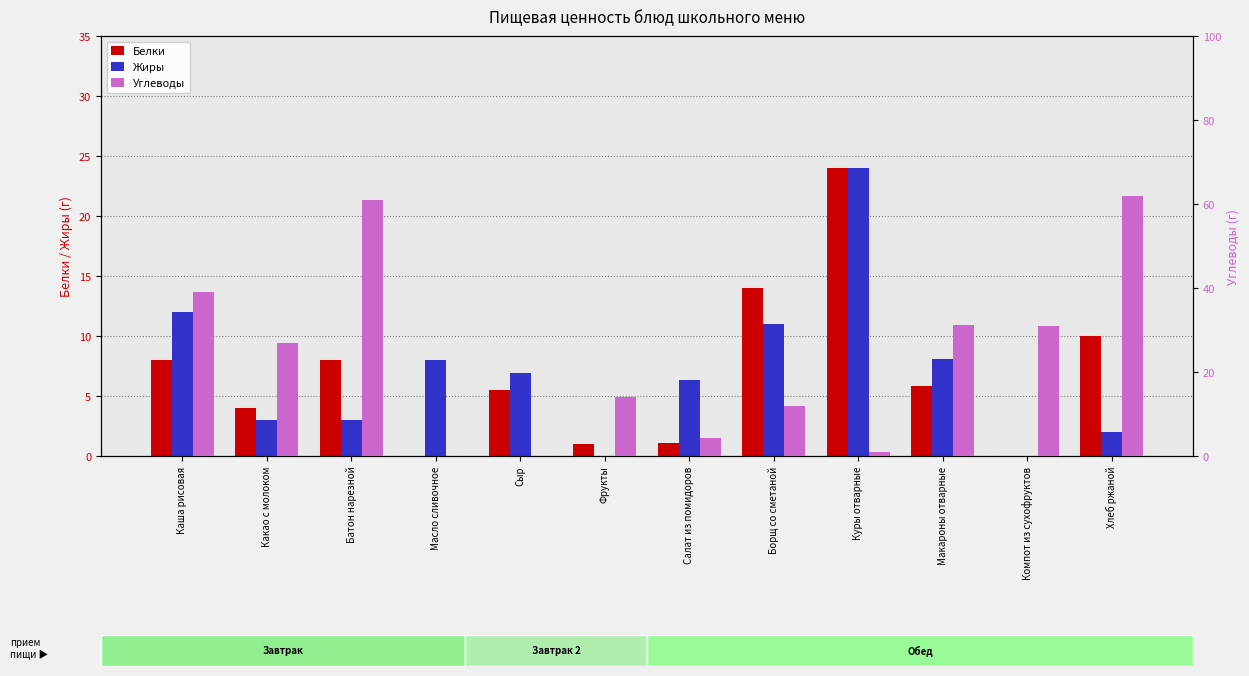

What are all the series names shown in the legend?

Белки, Жиры, Углеводы